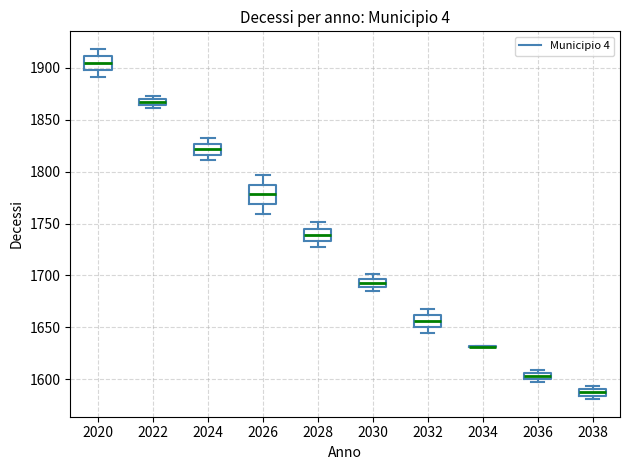

Comparing the boxes themselves (not the whiskers), which one is the tallest?

2026